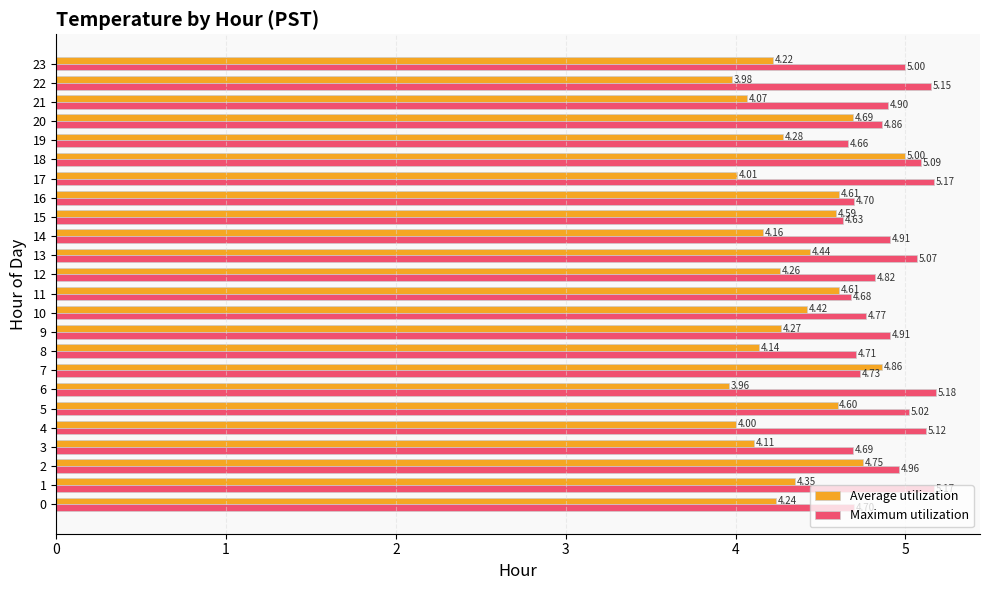

Where is Maximum utilization nearest to the value 4?

15